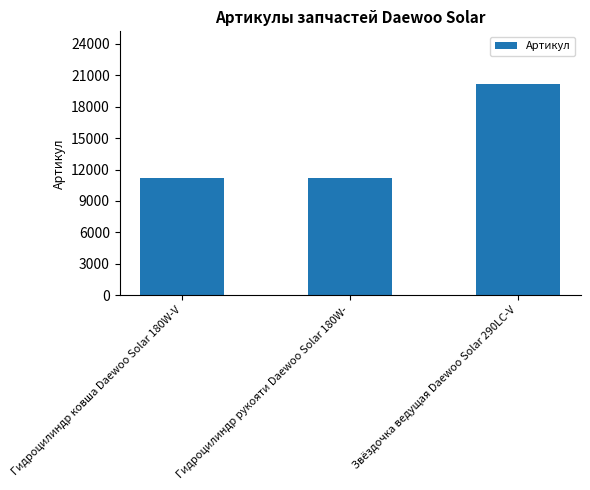

What is the value of the 1st bar from the left?

11208